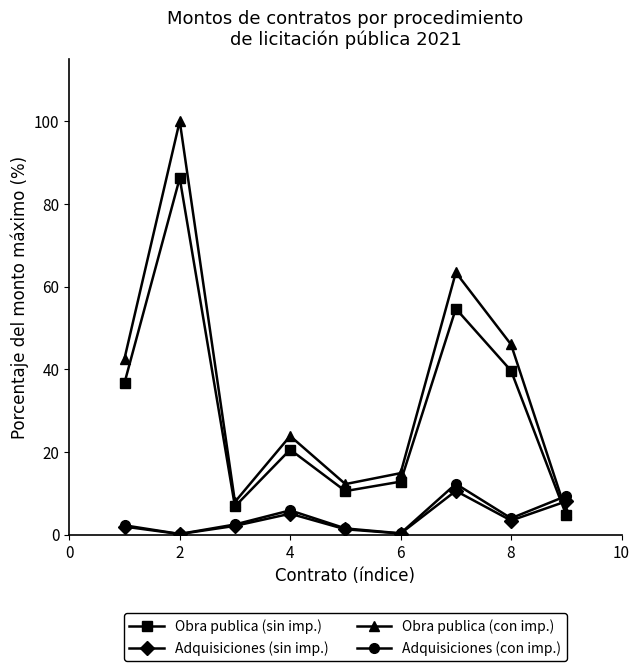

How many interior local valleys does the Obra publica (sin imp.) series have?

2